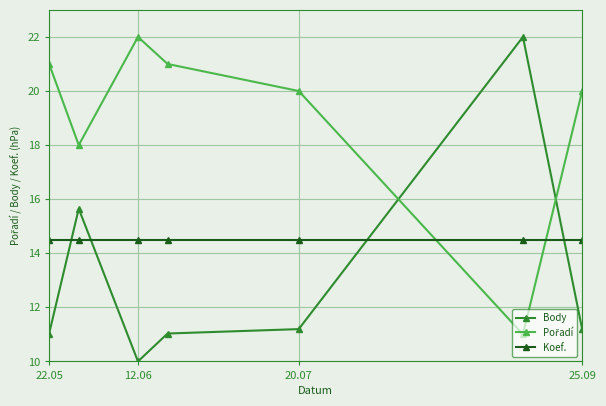

What is the smallest value displayed?

10.0